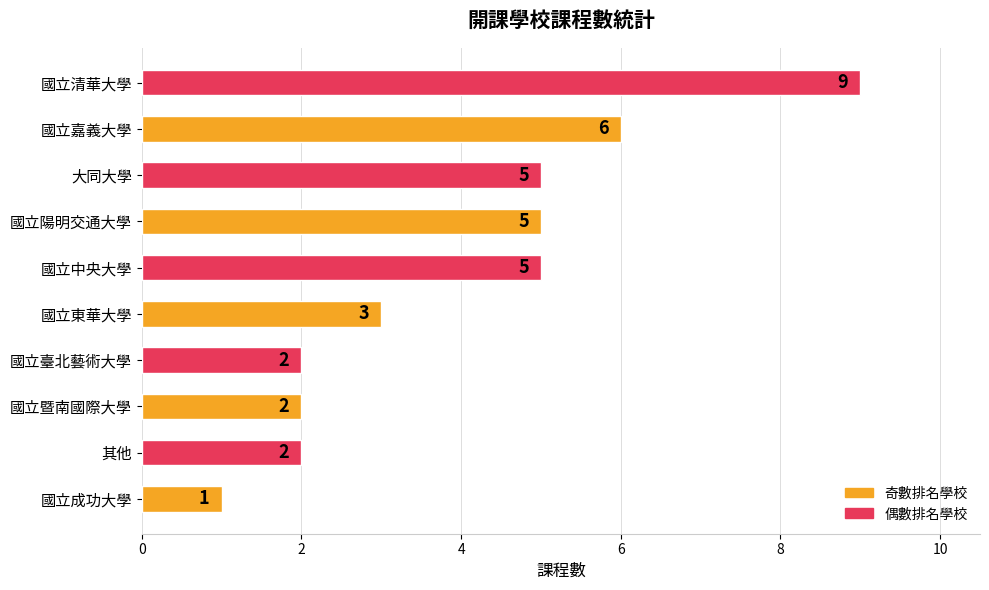

Which category has the highest value across all series?

國立清華大學